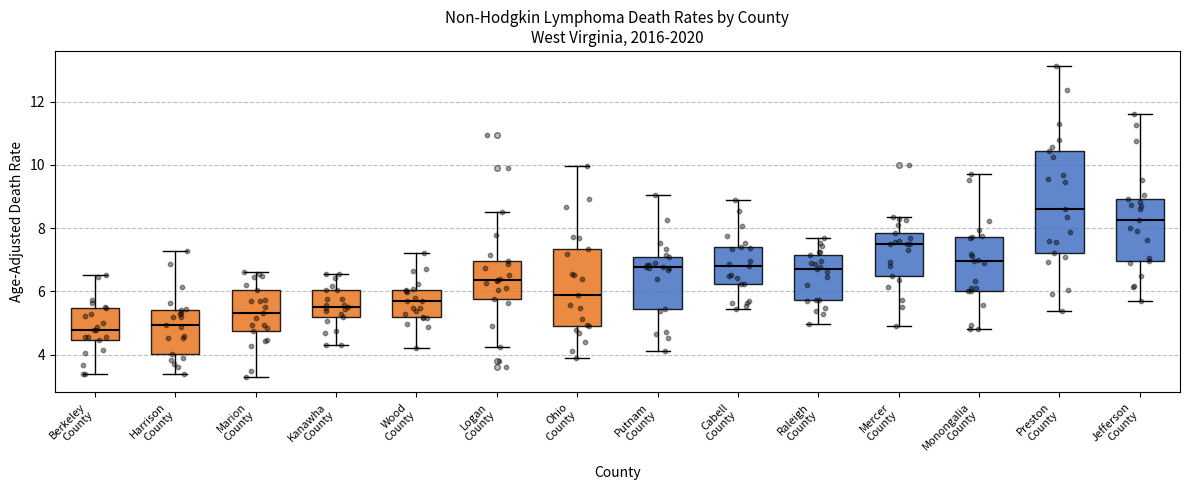

Reading left to right, transcribe this box plot: for each box, give where its median line is, the range the box spans, and where its two whiskers end, as read against the y-axis. The values are not printed on the chart, so give them approximately, as read against the axis.

Berkeley County: median 4.8, box 4.4 to 5.4, whiskers 3.4 to 6.6
Harrison County: median 5.0, box 4.0 to 5.4, whiskers 3.4 to 7.2
Marion County: median 5.4, box 4.8 to 6.0, whiskers 3.4 to 6.6
Kanawha County: median 5.6, box 5.2 to 6.0, whiskers 4.4 to 6.6
Wood County: median 5.8, box 5.2 to 6.0, whiskers 4.2 to 7.2
Logan County: median 6.4, box 5.8 to 7.0, whiskers 4.2 to 8.6
Ohio County: median 5.8, box 5.0 to 7.4, whiskers 3.8 to 10.0
Putnam County: median 6.8, box 5.4 to 7.0, whiskers 4.2 to 9.0
Cabell County: median 6.8, box 6.2 to 7.4, whiskers 5.4 to 9.0
Raleigh County: median 6.8, box 5.8 to 7.2, whiskers 5.0 to 7.6
Mercer County: median 7.6, box 6.4 to 7.8, whiskers 5.0 to 8.4
Monongalia County: median 7.0, box 6.0 to 7.8, whiskers 4.8 to 9.8
Preston County: median 8.6, box 7.2 to 10.4, whiskers 5.4 to 13.2
Jefferson County: median 8.2, box 7.0 to 9.0, whiskers 5.8 to 11.6